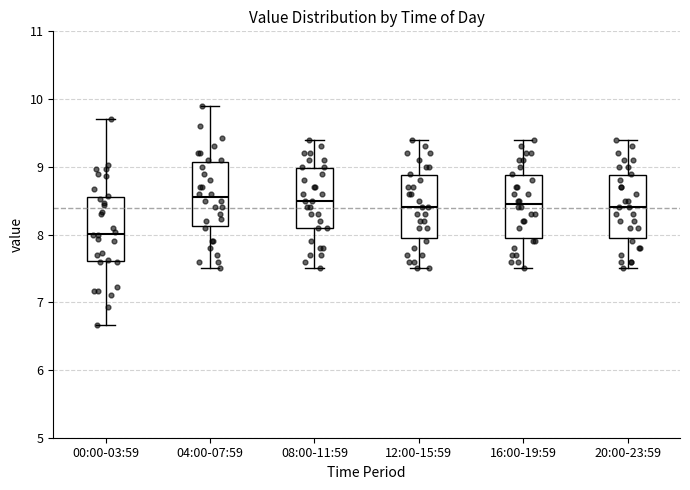

Where does the upper whisker of the box for 20:00-23:59 end on the y-axis? The values are not printed on the chart, so give them approximately, as read against the axis.

9.4